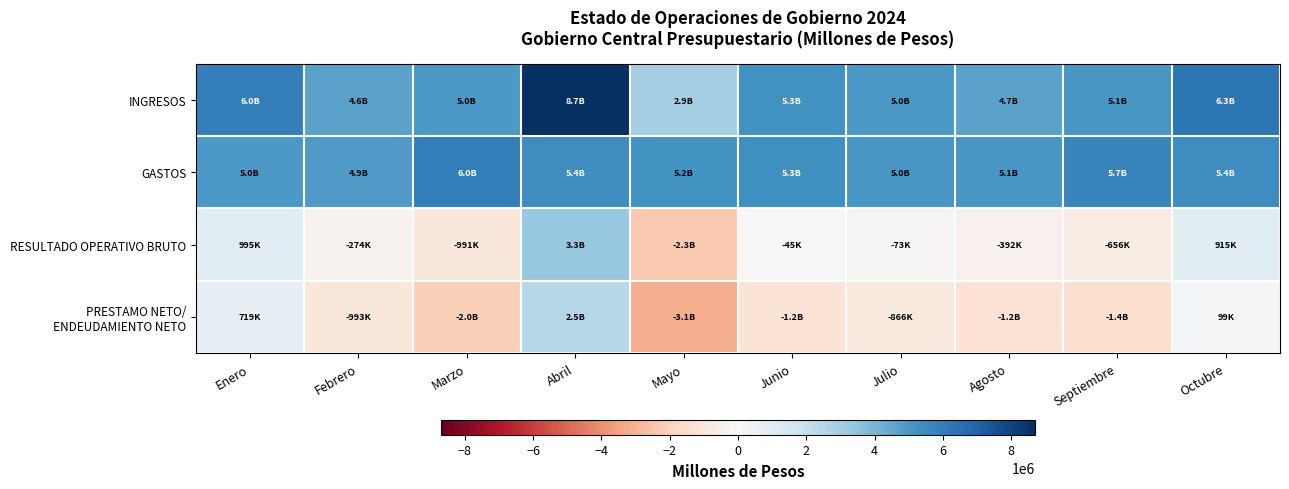

Count the number of data series in this chart.

4